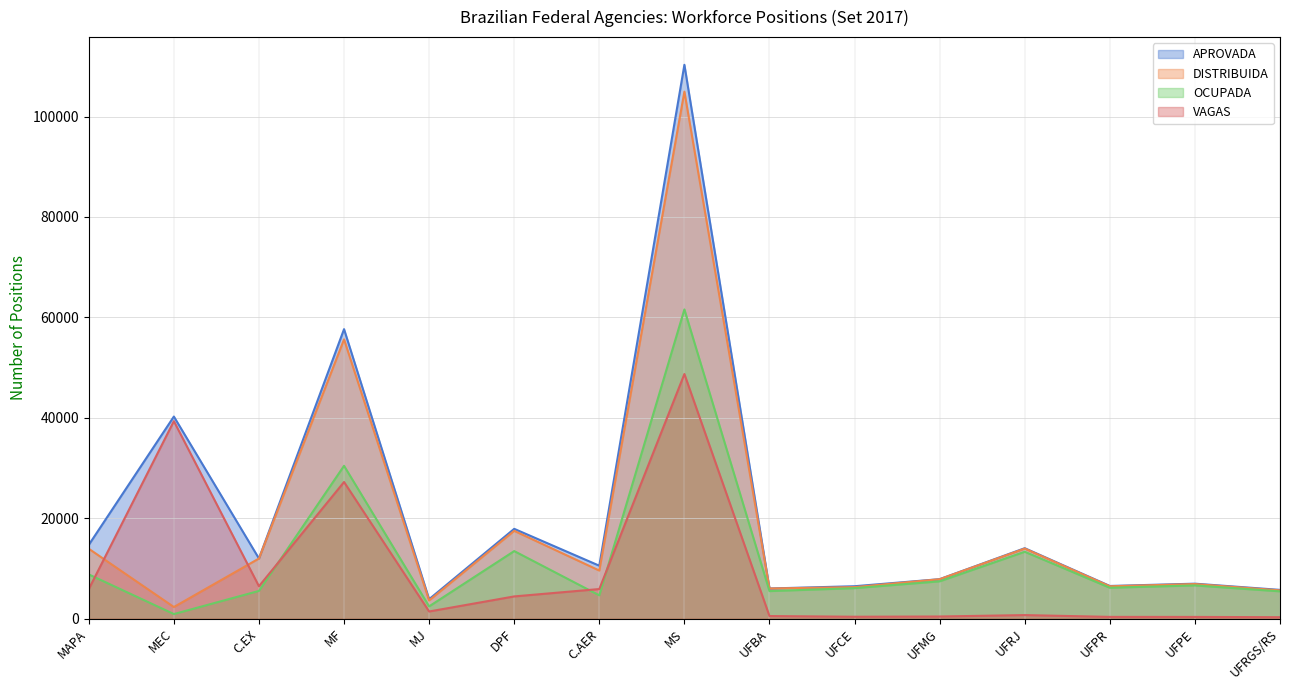

Count the number of data series in this chart.

4